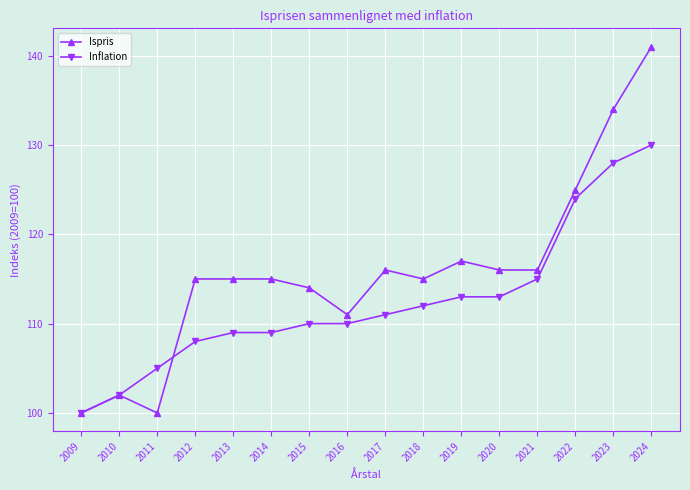

At which label is Ispris closest to 120?

2019